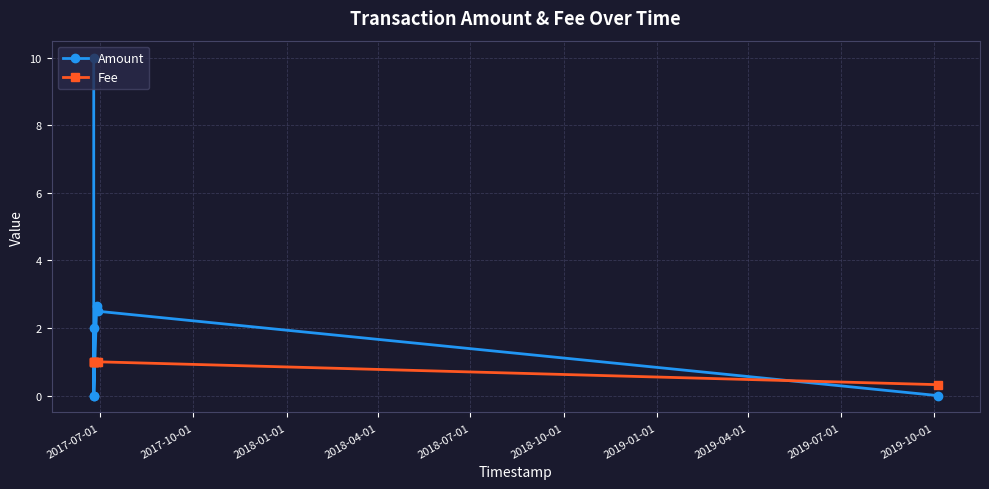

Which series has the largest total across all categories?

Amount